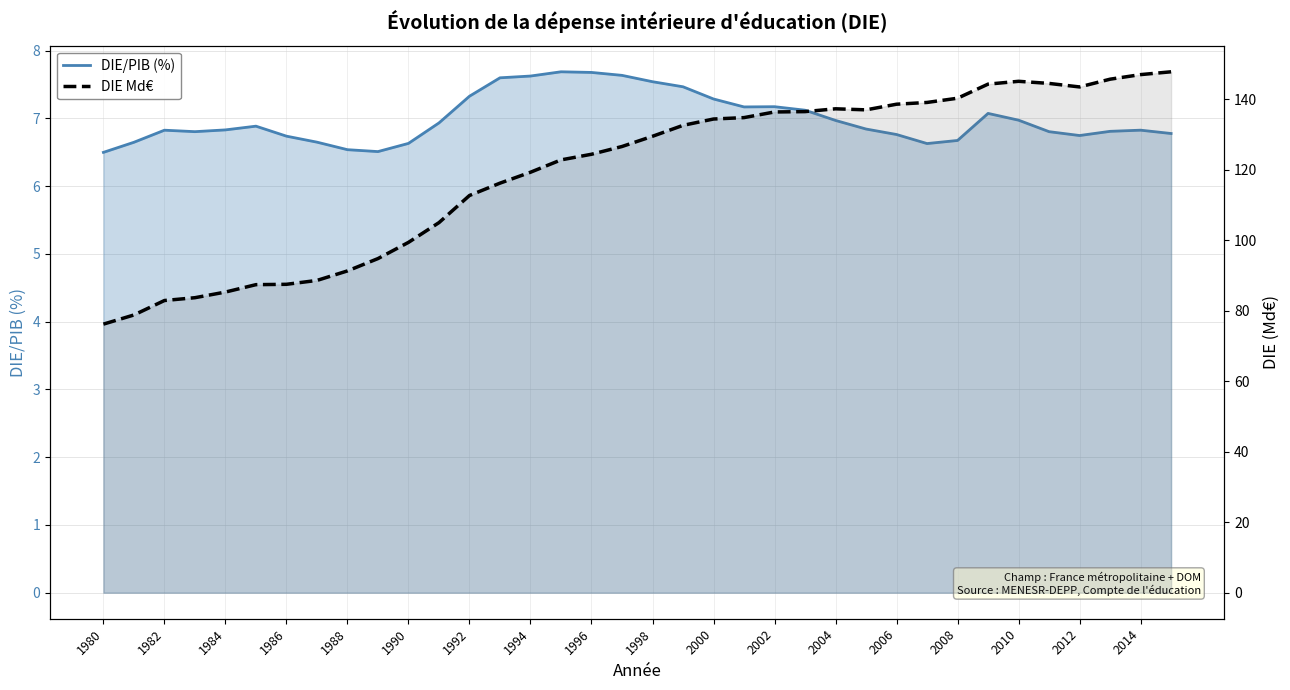

True or false: DIE/PIB (%) and DIE Md€ cross at least once.

False